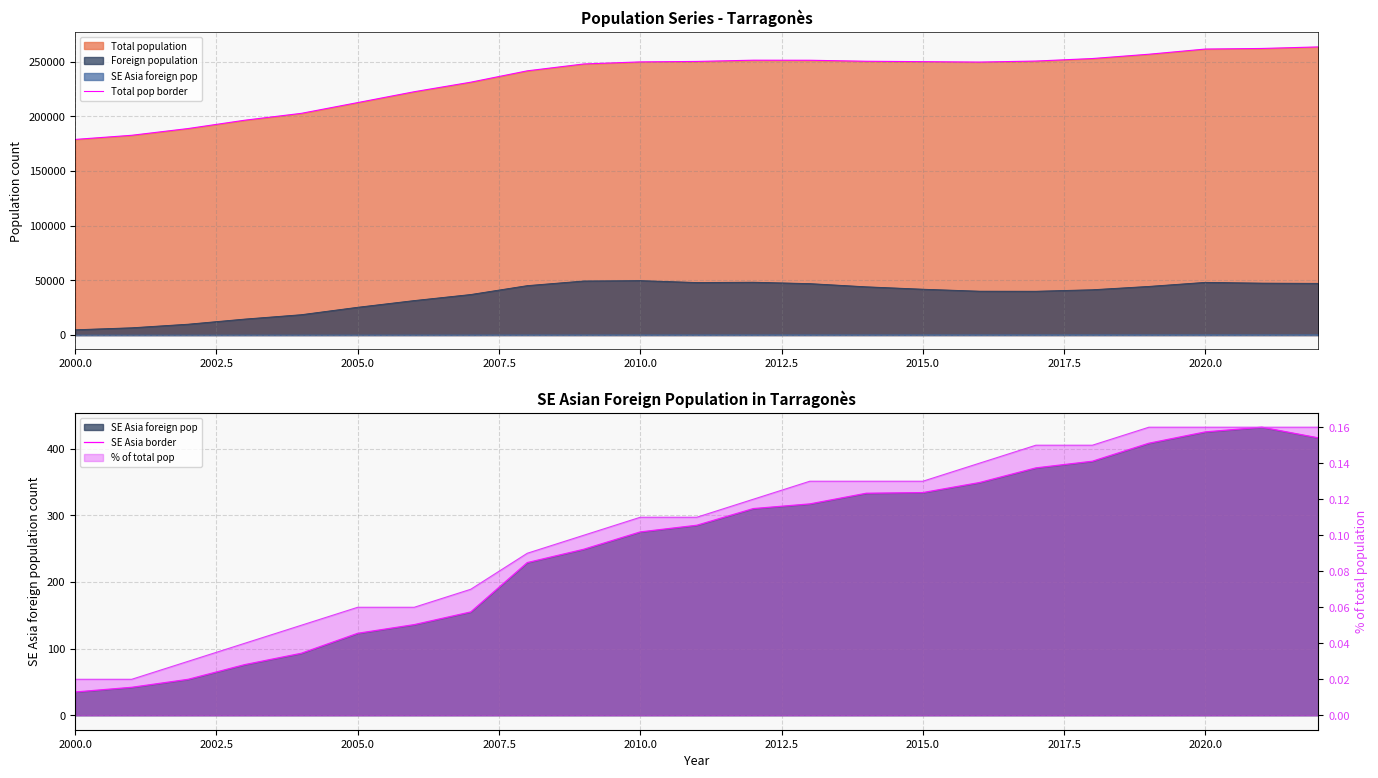

What is the smallest value displayed?

35